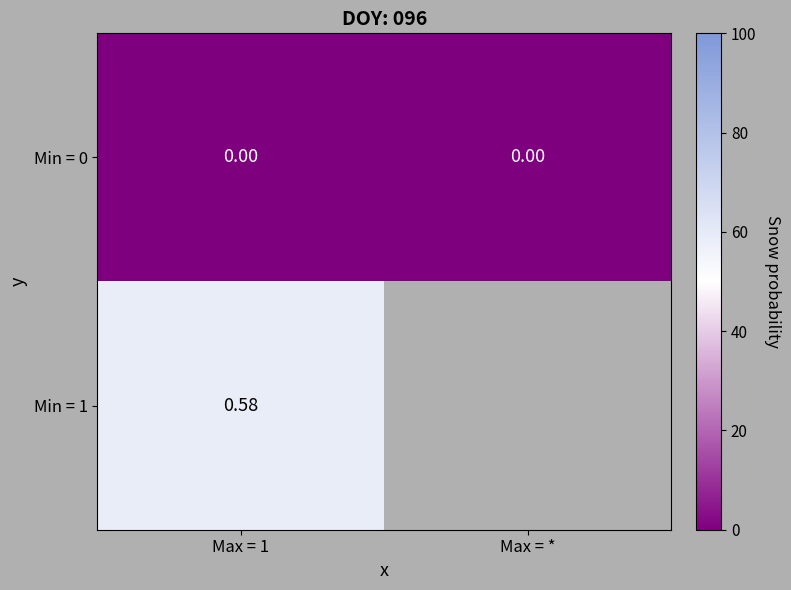

Is the value of Min = 1 at Max = 1 greater than the value of Min = 0 at Max = 1?

Yes